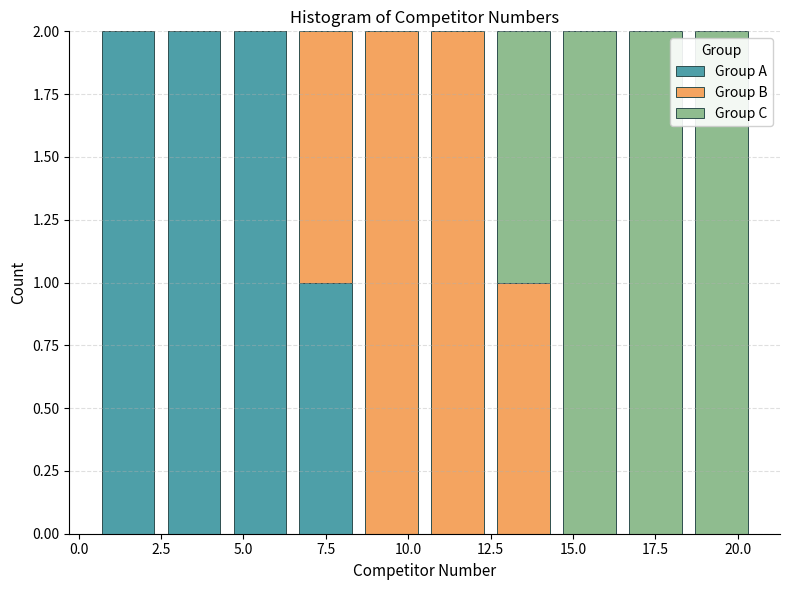

Reading left to right, list every stacked bar in this chart as the range it spans on the x-axis followed by its total height. The values are not printed on the chart, so give them approximately, as read against the axis.

0.5 to 2.5: 2
2.5 to 4.5: 2
4.5 to 6.5: 2
6.5 to 8.5: 2
8.5 to 10.5: 2
10.5 to 12.5: 2
12.5 to 14.5: 2
14.5 to 16.5: 2
16.5 to 18.5: 2
18.5 to 20.5: 2